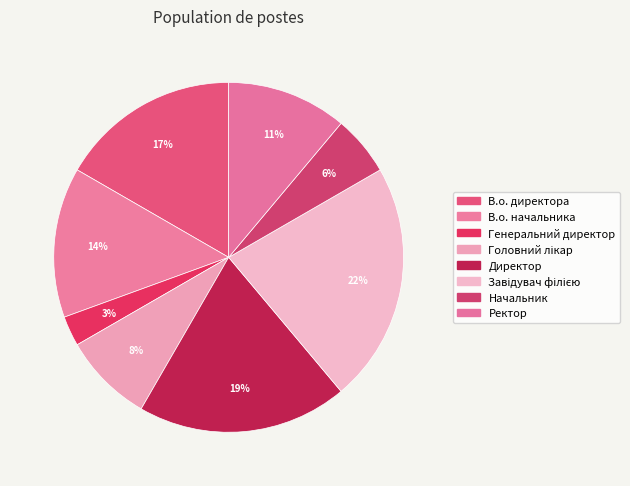

How many segments does this pie chart have?

8